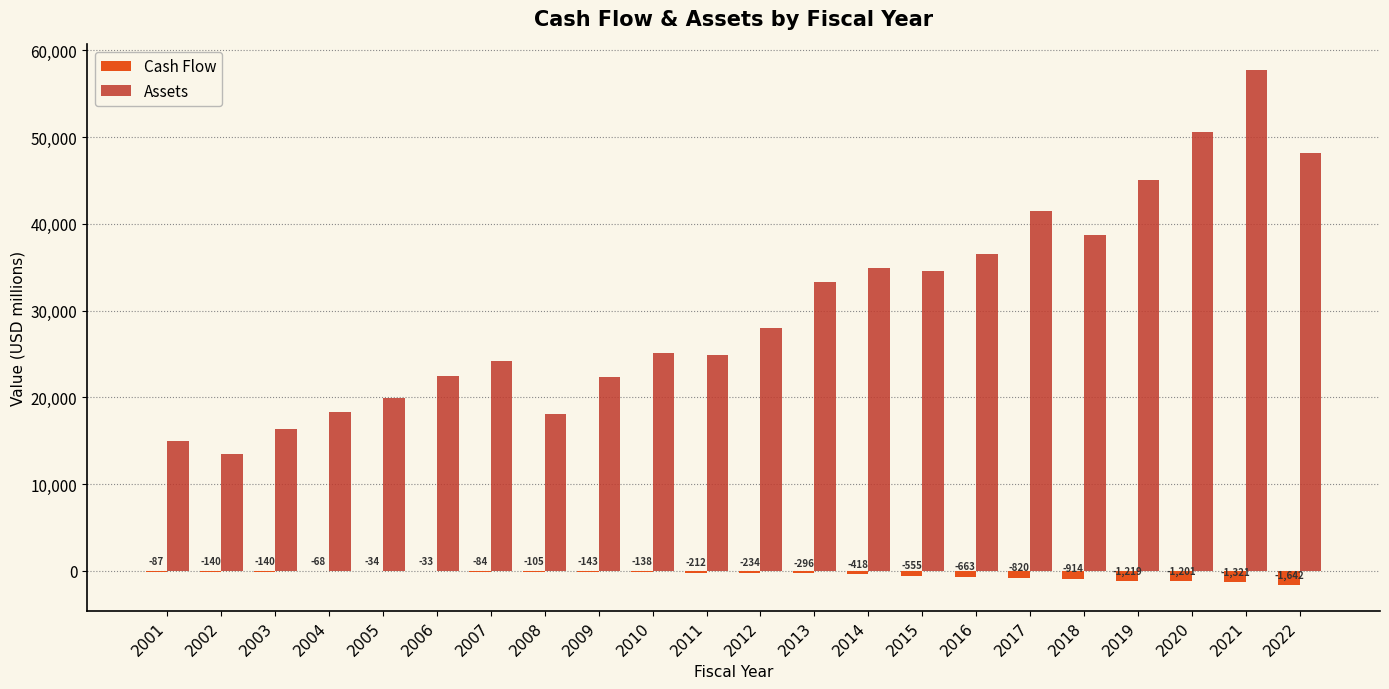

Which series changed the most between 2002 and 2012?

Assets